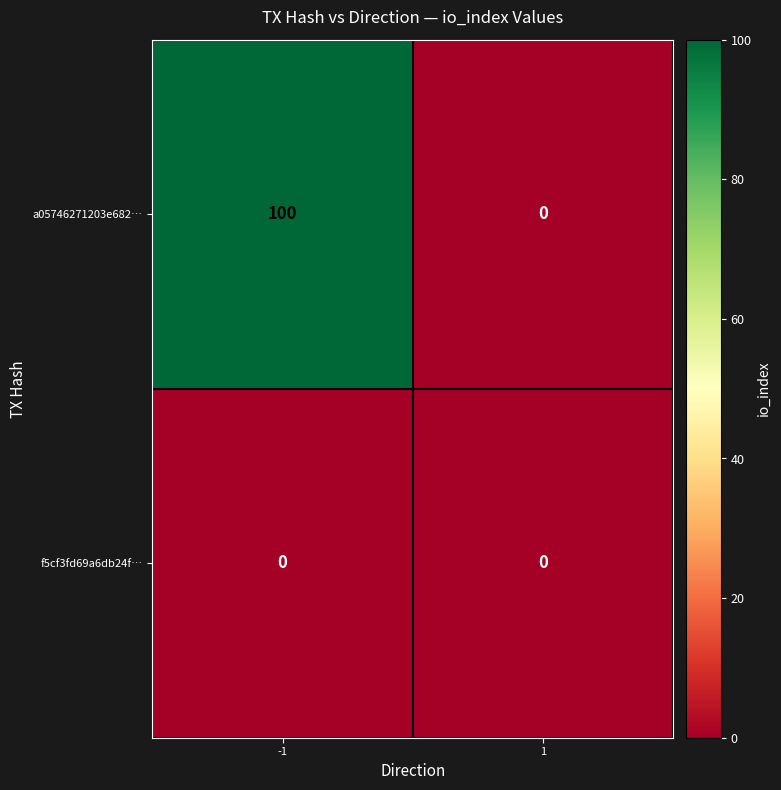

Rank the series at -1 from lowest to highest value.

f5cf3fd69a6db24f…, a05746271203e682…